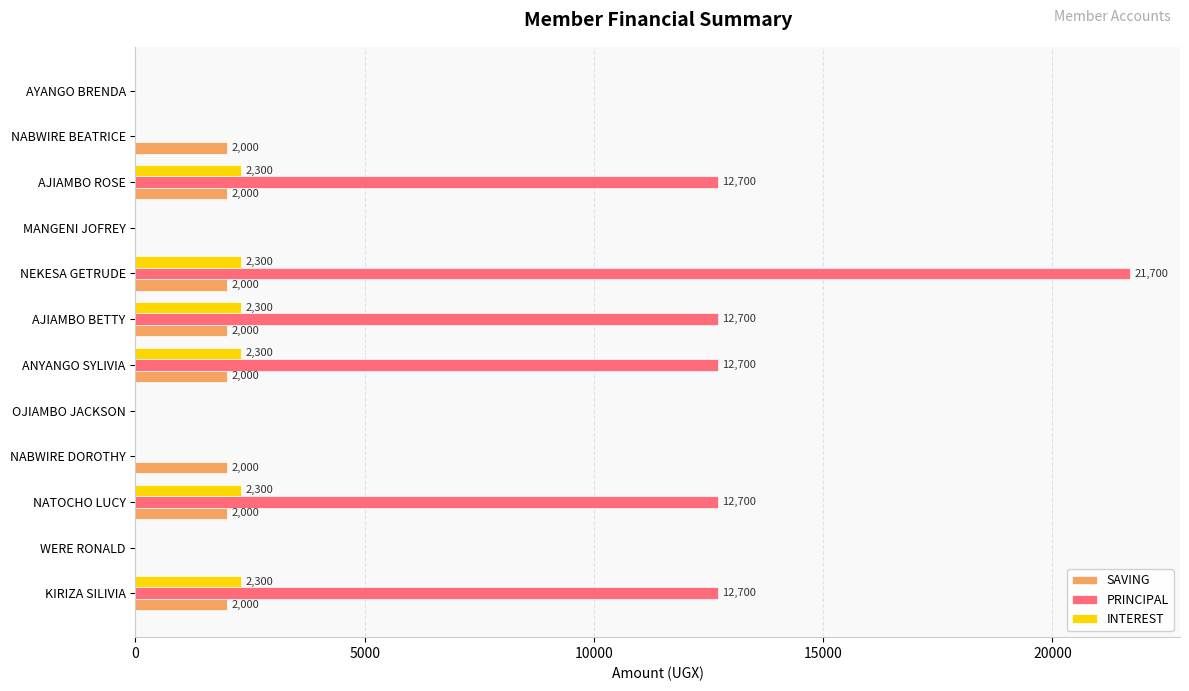

How many data points does each series have?

12